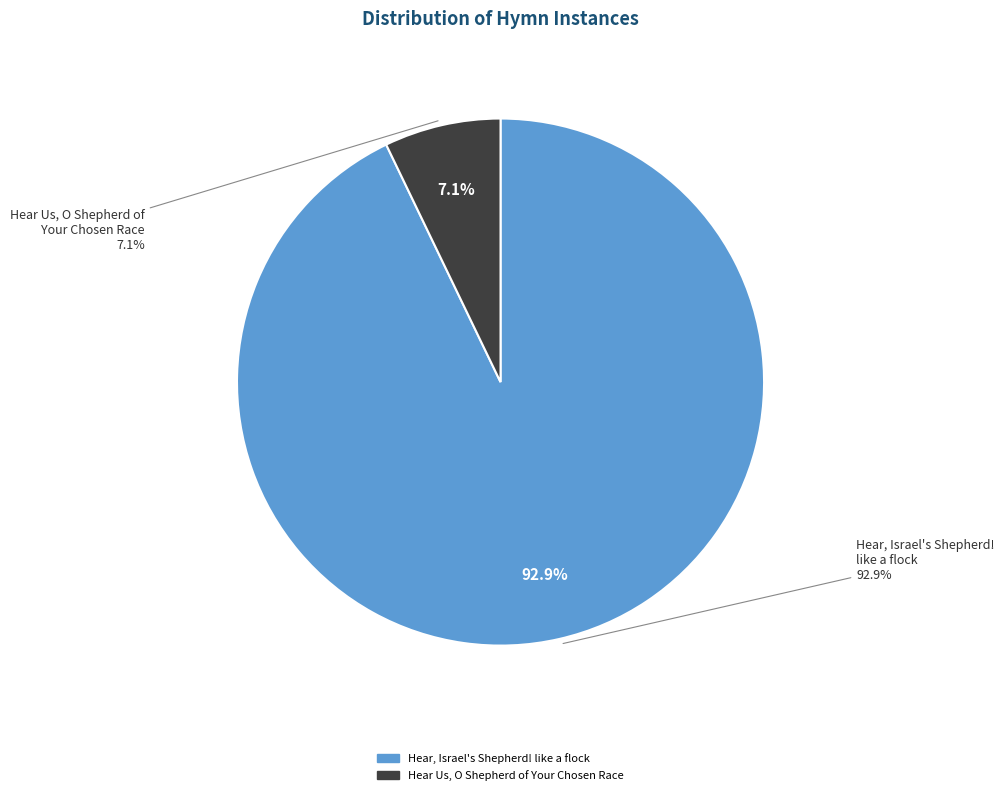

How many segments does this pie chart have?

2